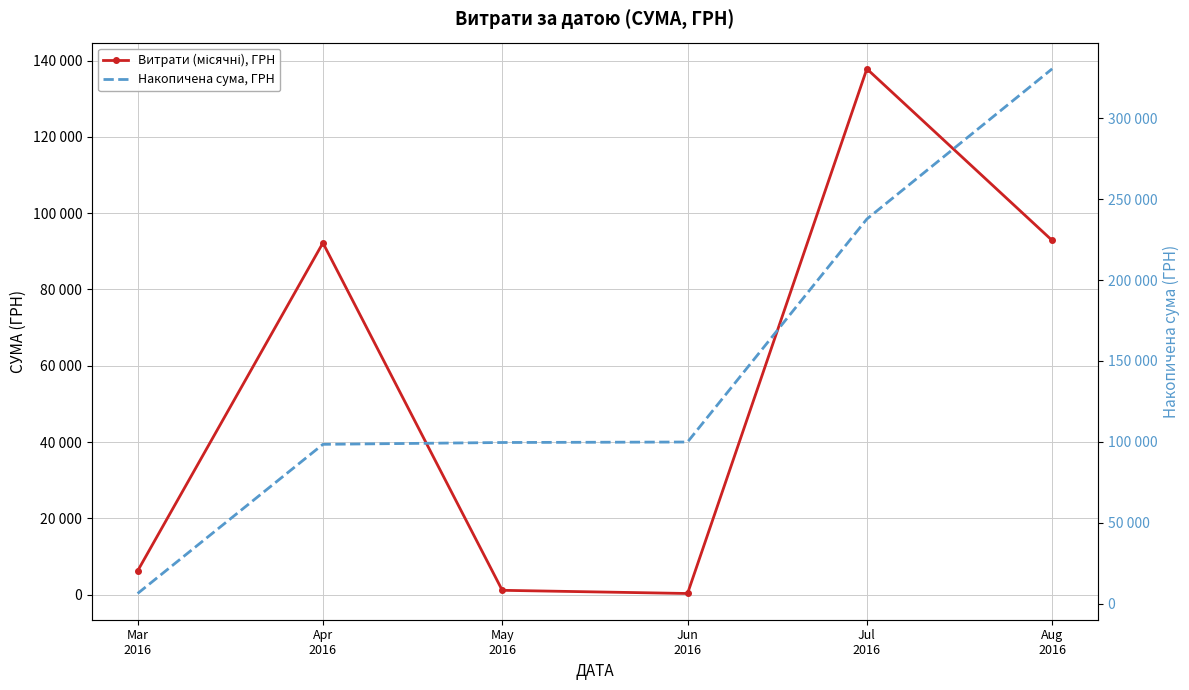

True or false: Витрати (місячні), ГРН and Накопичена сума, ГРН intersect in this chart.

False